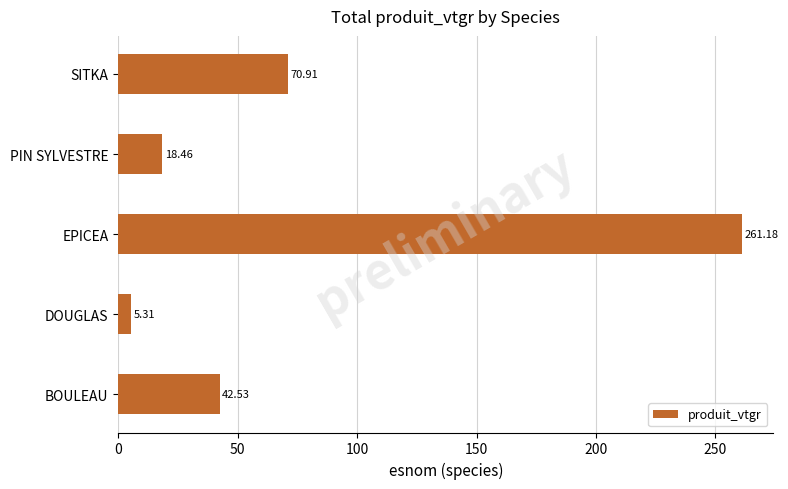

Which category has the lowest value across all series?

DOUGLAS